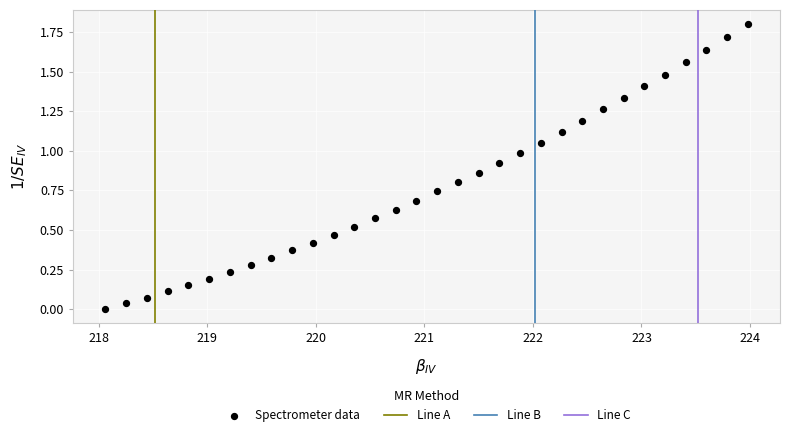

What is the range of X values (max minus min)?

5.9